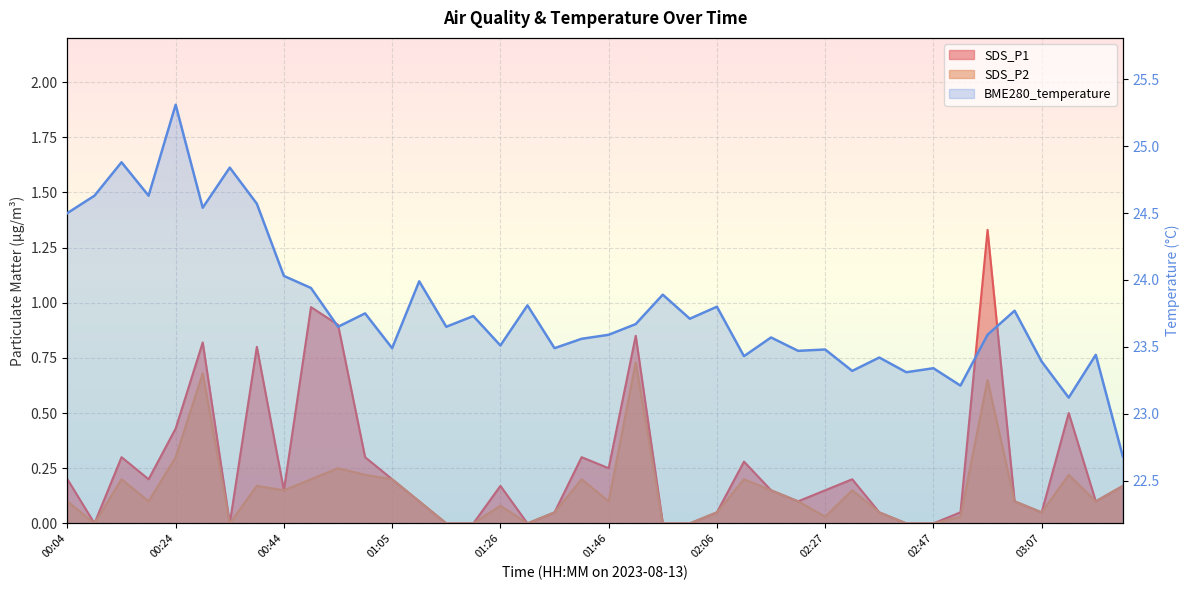

Between 01:31 and 02:06, which series saw the biggest shift?

SDS_P1